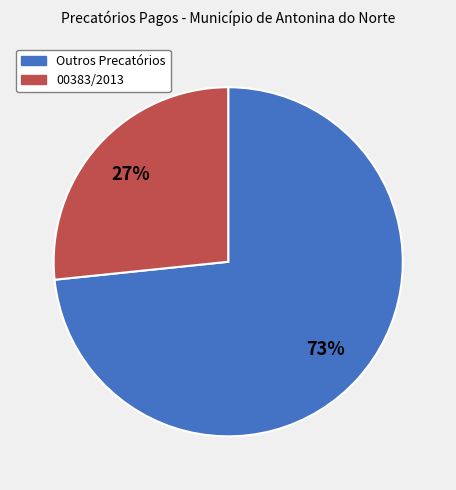

Is there any slice that represents more than half of the pie?

Yes